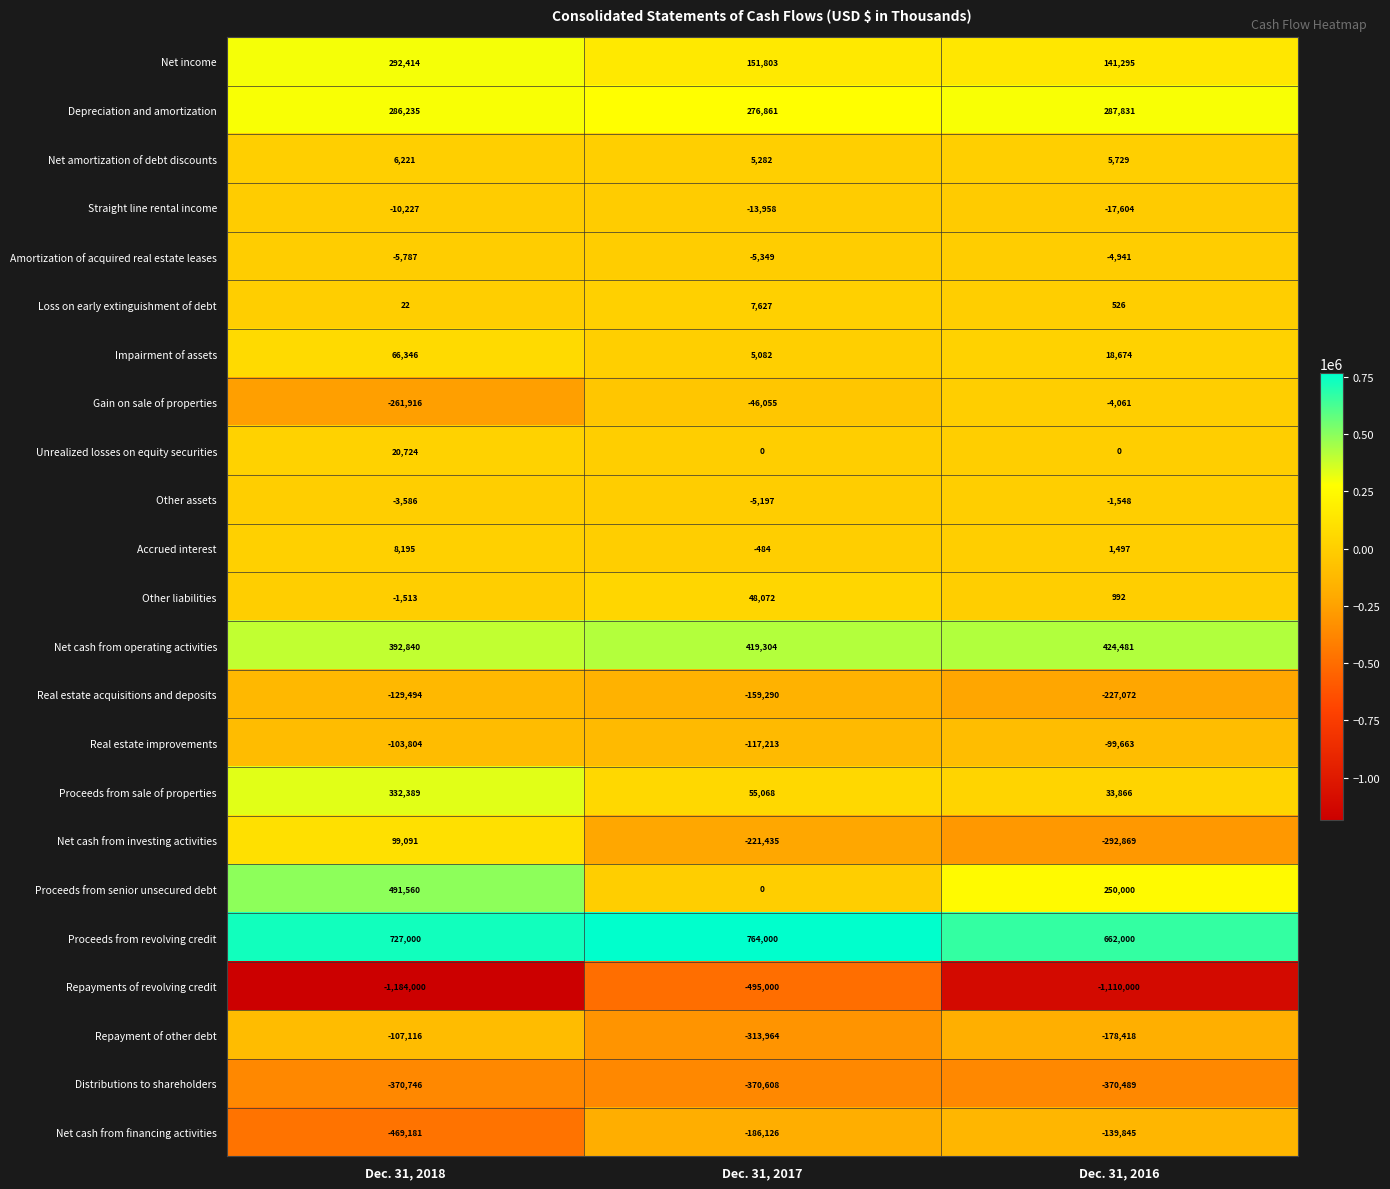

At which category is the sum across all series the highest?

Dec. 31, 2018